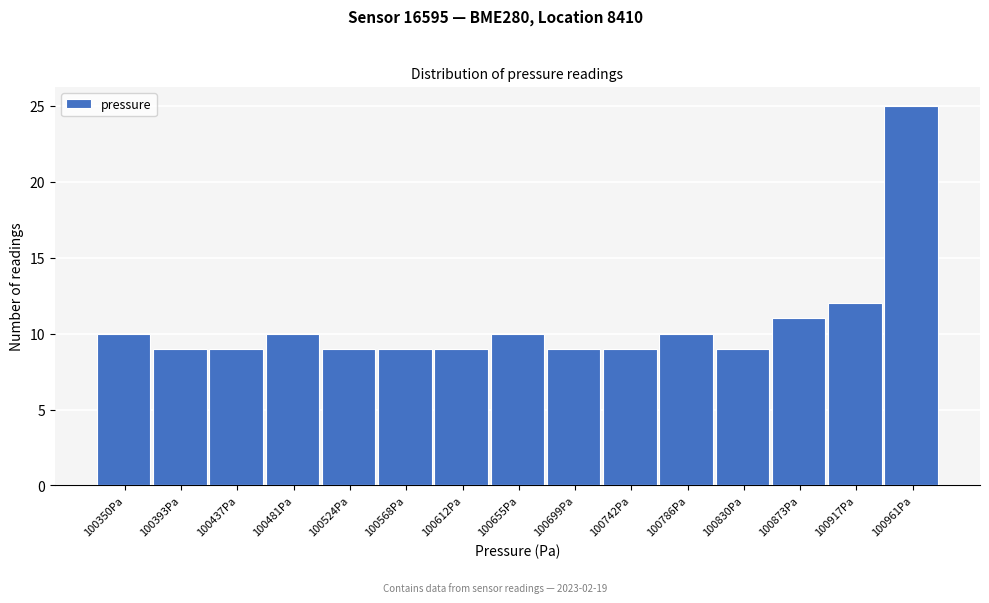

Reading right to left, what are all the values shown in this chart?

25	12	11	9	10	9	9	10	9	9	9	10	9	9	10